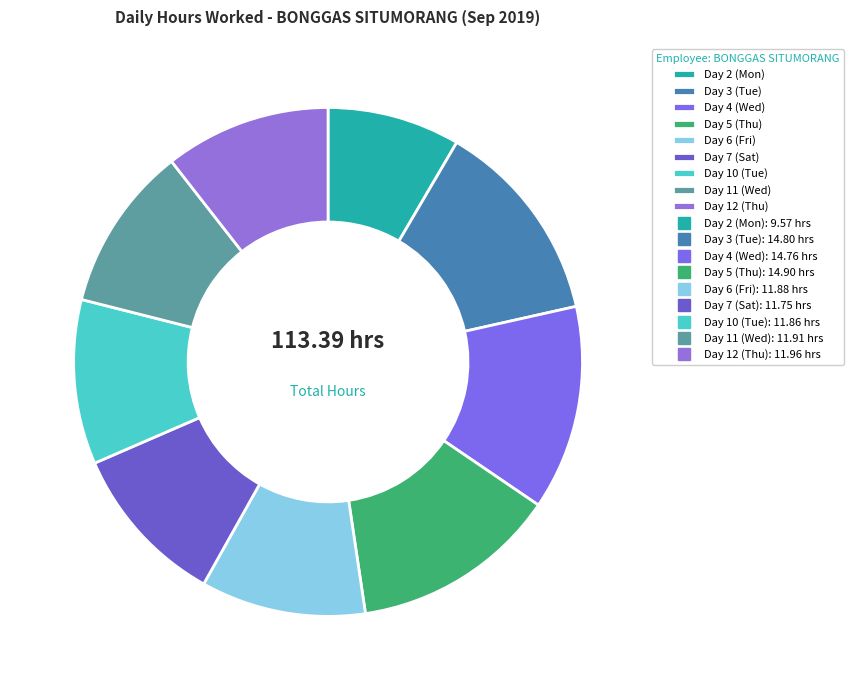

Rank the categories by value from lowest to highest.

Day 2 (Mon), Day 7 (Sat), Day 10 (Tue), Day 6 (Fri), Day 11 (Wed), Day 12 (Thu), Day 4 (Wed), Day 3 (Tue), Day 5 (Thu)